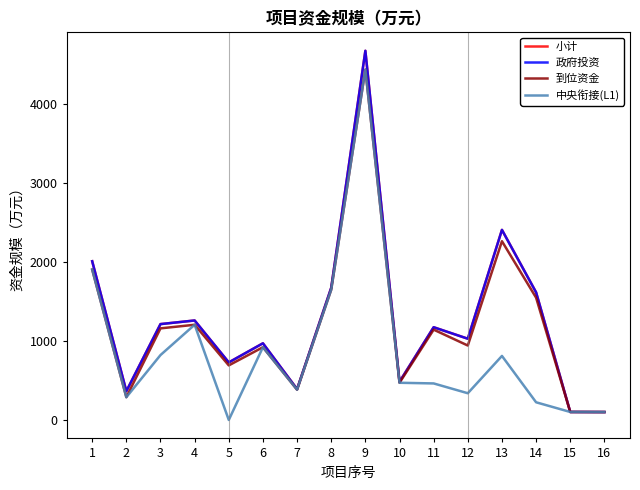

Is this an area chart (filled region under the line)?

No